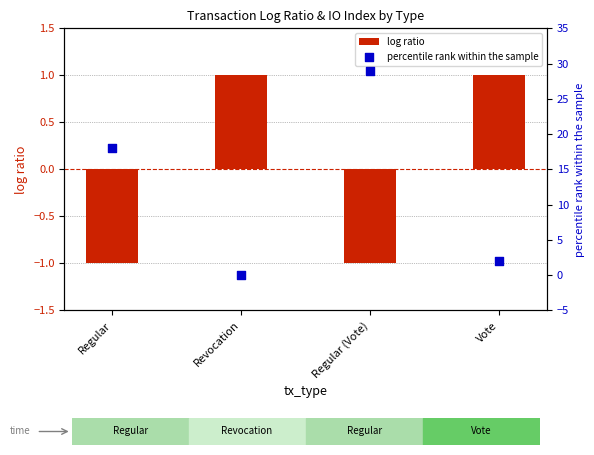

Which series has the widest spread of Y values?

percentile rank within the sample